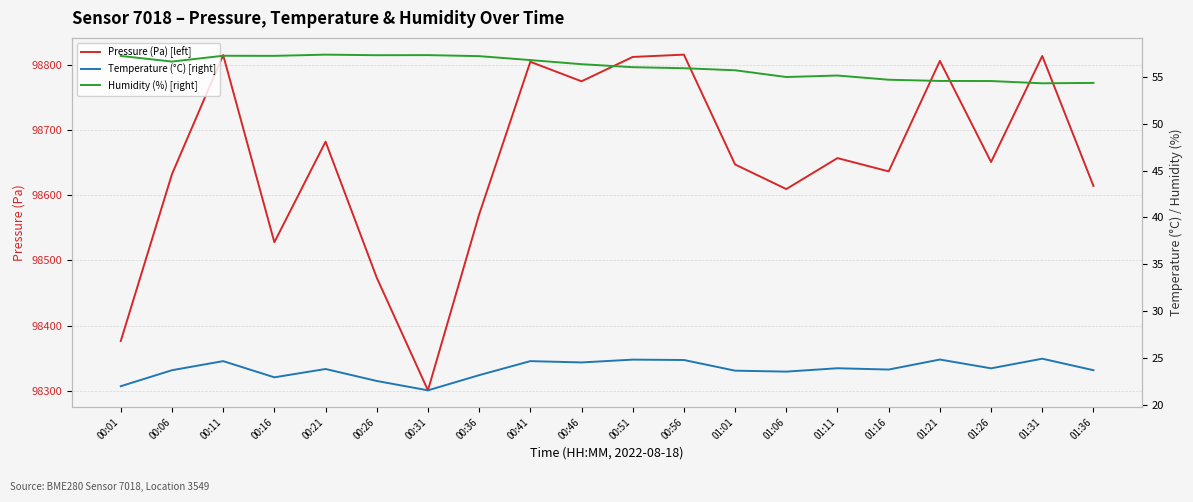

True or false: Temperature (°C) [right] has more than 1 points higher than both neighbors.

True